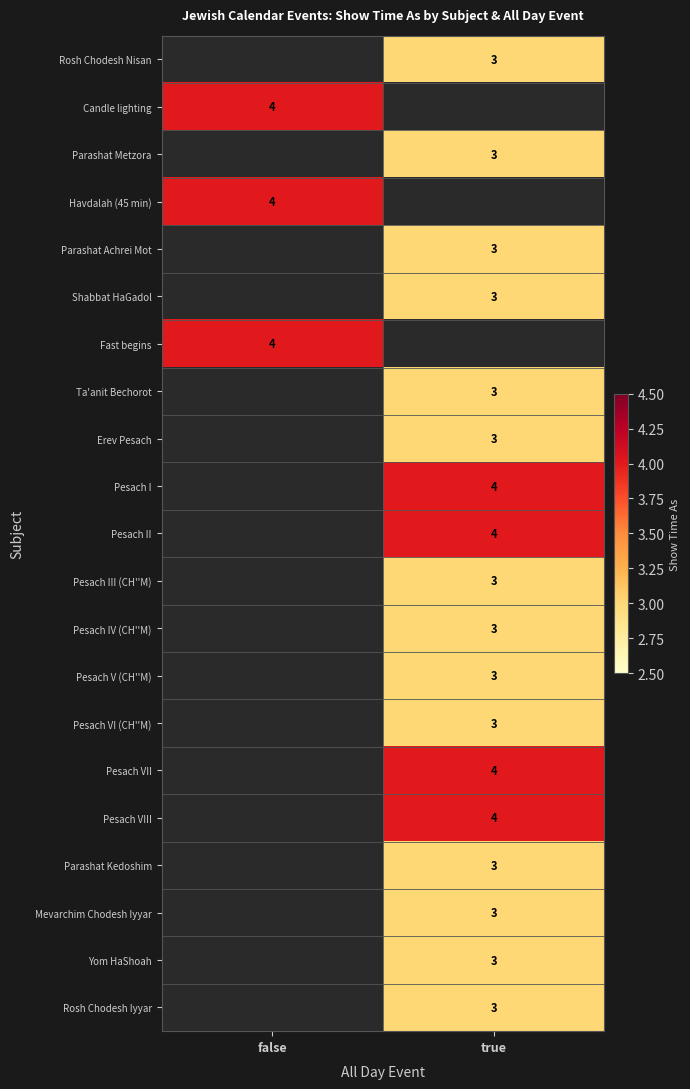

The value of Pesach III (CH''M) at true is 0.7. True or false?

False